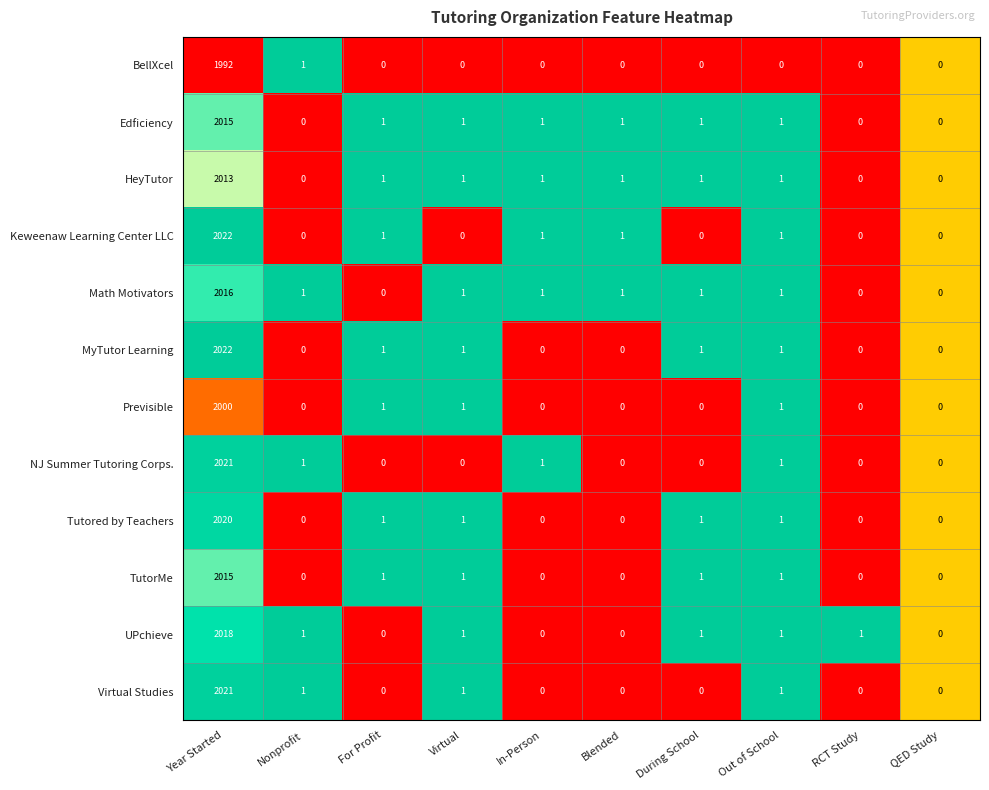

What is the maximum value shown in the chart?

2022